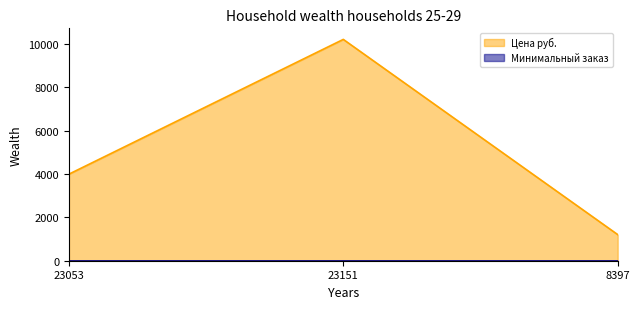

The chart shows a value of 1205.1 at 8397. True or false?

True